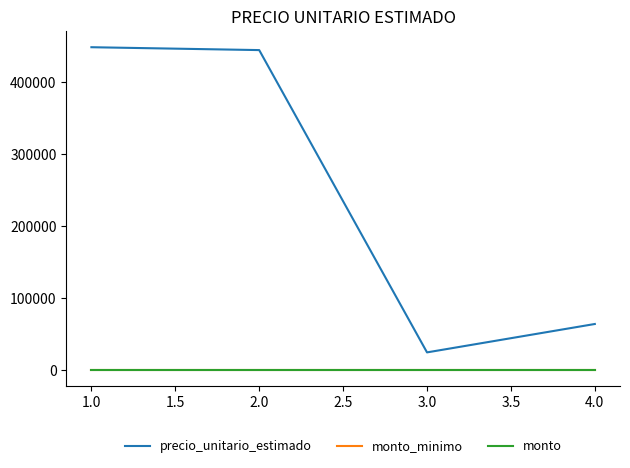

Reading right to left, what are all the values shown in this chart?

precio_unitario_estimado: 64000	24500	445000	449000
monto_minimo: 0	0	0	0
monto: 0	0	0	0